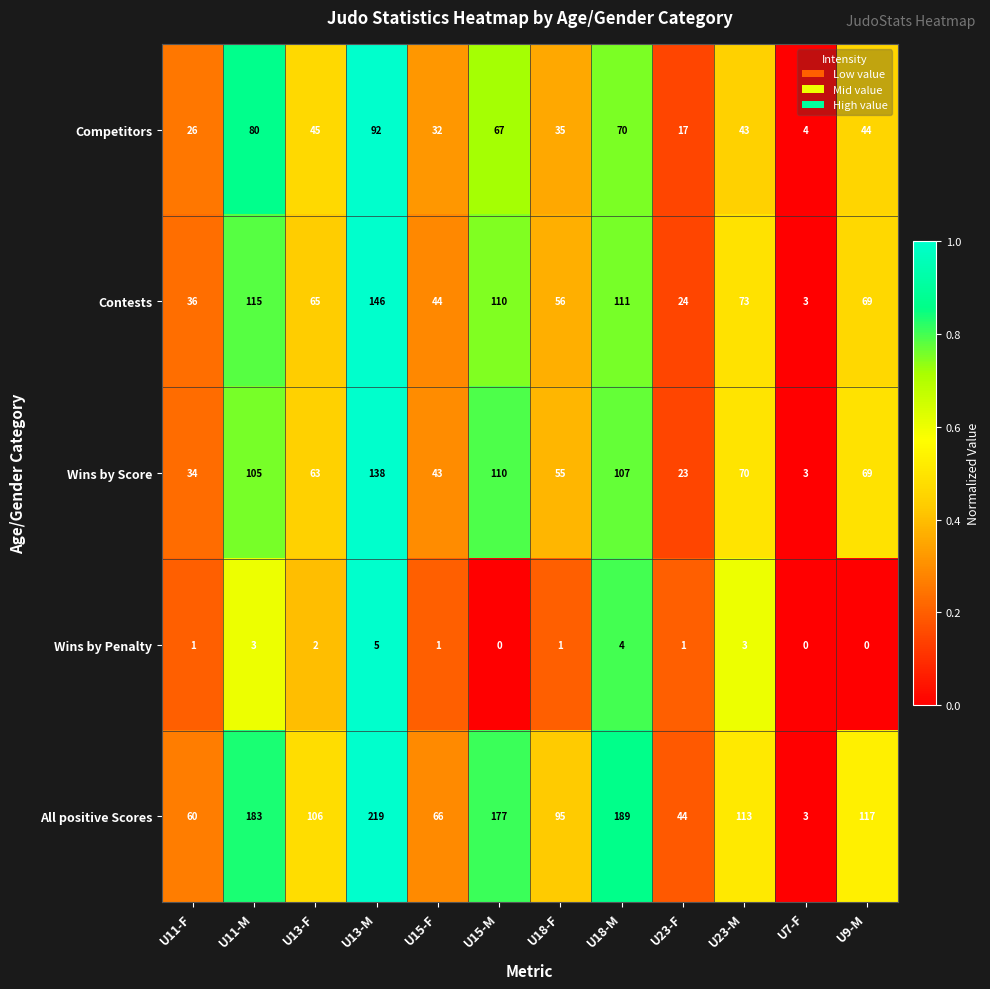

List the series in order of their peak value, lowest first.

Wins by Penalty, Competitors, Wins by Score, Contests, All positive Scores